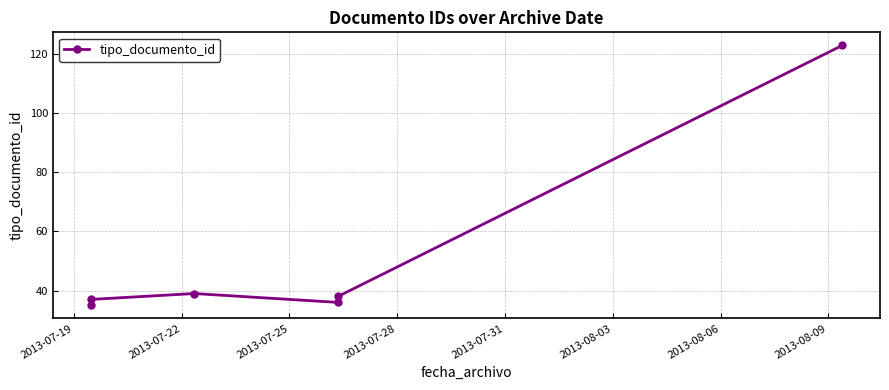

True or false: there are more than 1 points higher than both neighbors.

False